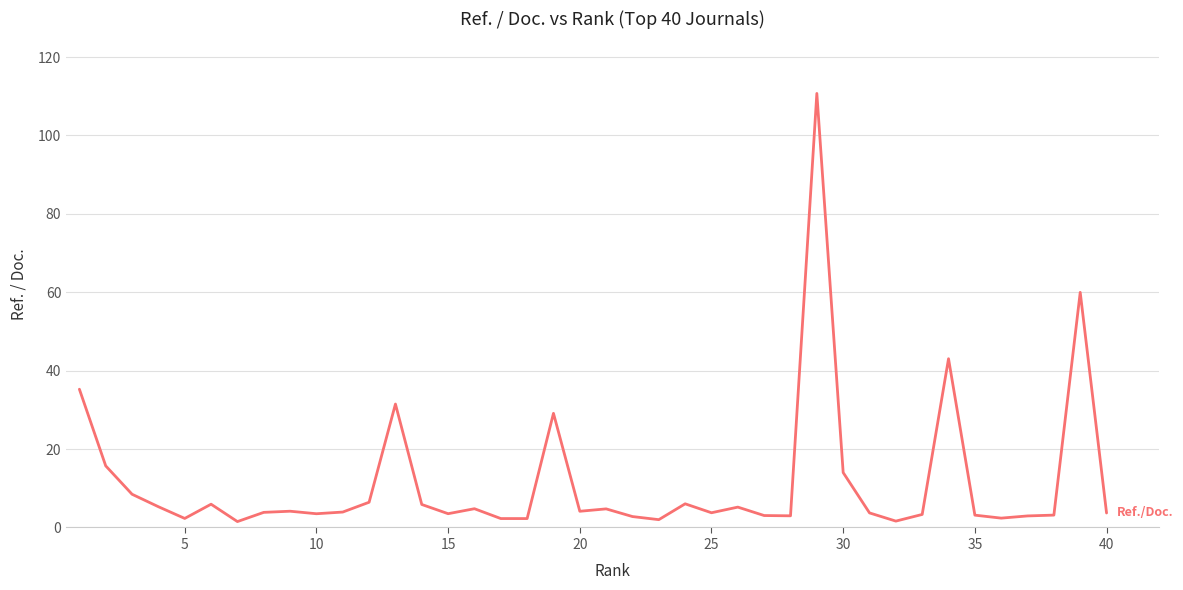

What is the maximum value shown in the chart?

110.7